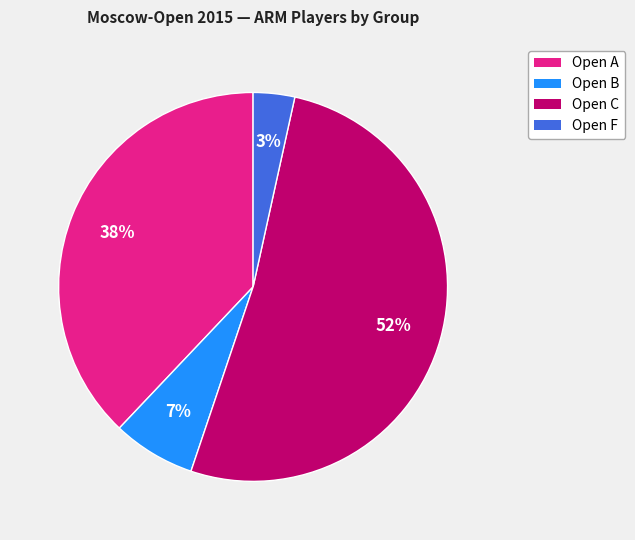

Rank the categories by value from highest to lowest.

Open C, Open A, Open B, Open F